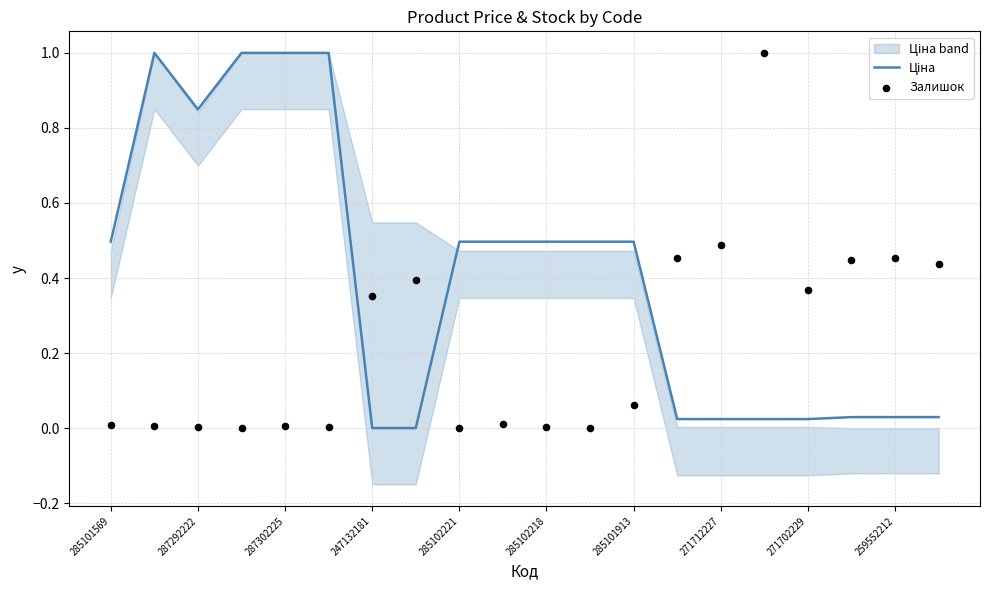

Is the value of Ціна at 271702229 greater than the value of Залишок at 285102218?

Yes